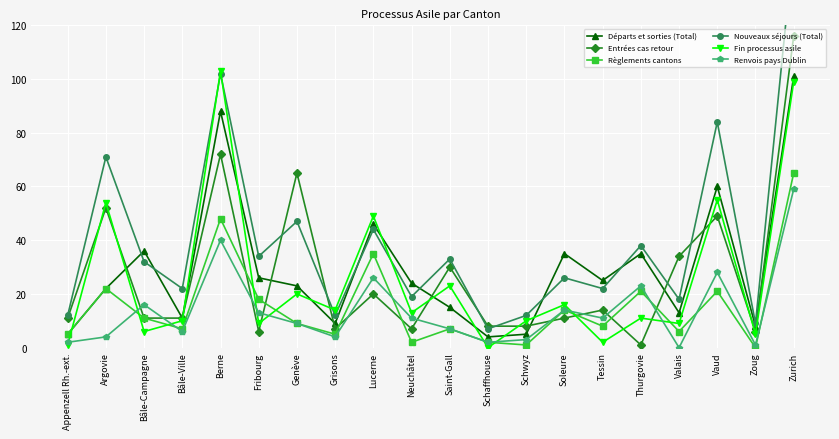

At Zoug, list the series in order from largest to smallest.

Nouveaux séjours (Total), Départs et sorties (Total), Entrées cas retour, Fin processus asile, Renvois pays Dublin, Règlements cantons